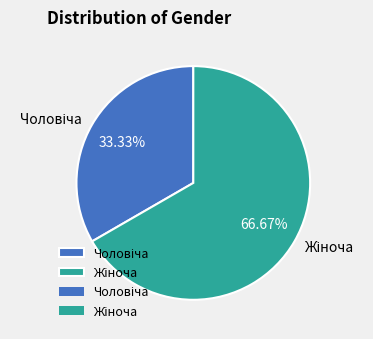

To the nearest percent, what is the difference between the largest and smallest slice percentages?

33%